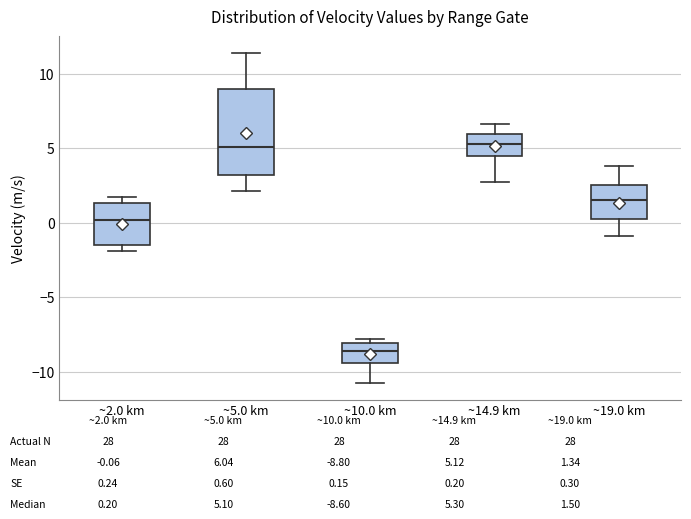

Reading left to right, transcribe this box plot: for each box, give where its median line is, the range the box spans, and where its two whiskers end, as read against the y-axis. The values are not printed on the chart, so give them approximately, as read against the axis.

~2.0 km: median 0.0, box -1.5 to 1.5, whiskers -2.0 to 1.5 (just above the box's upper edge)
~5.0 km: median 5.0, box 3.0 to 9.0, whiskers 2.0 to 11.5
~10.0 km: median -8.5, box -9.5 to -8.0, whiskers -11.0 to -8.0 (just above the box's upper edge)
~14.9 km: median 5.5, box 4.5 to 6.0, whiskers 2.5 to 6.5
~19.0 km: median 1.5, box 0.0 to 2.5, whiskers -1.0 to 4.0